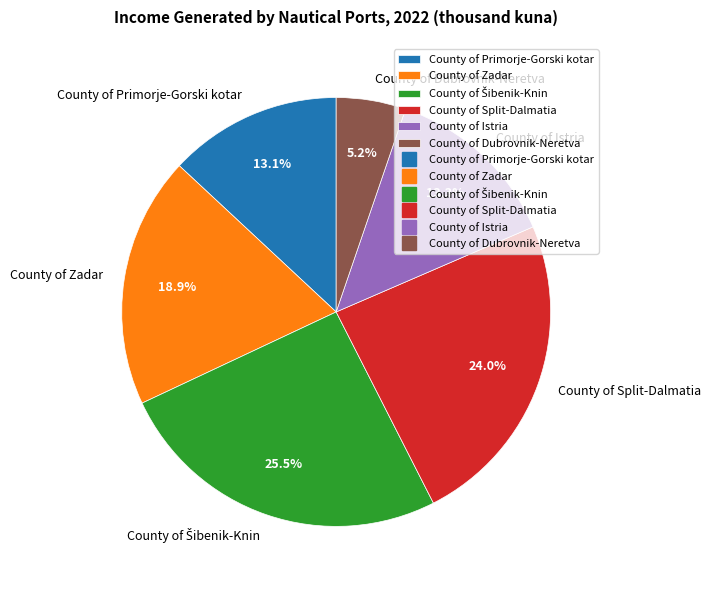

Does County of Istria represent more than half of the total?

No